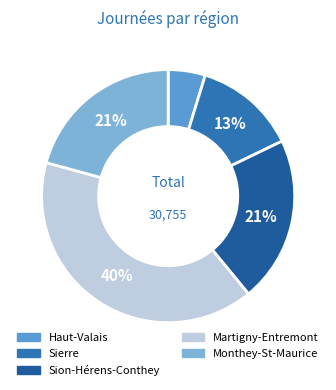

Approximately how many times larger is the value at Monthey-St-Maurice compared to Martigny-Entremont?

0.5